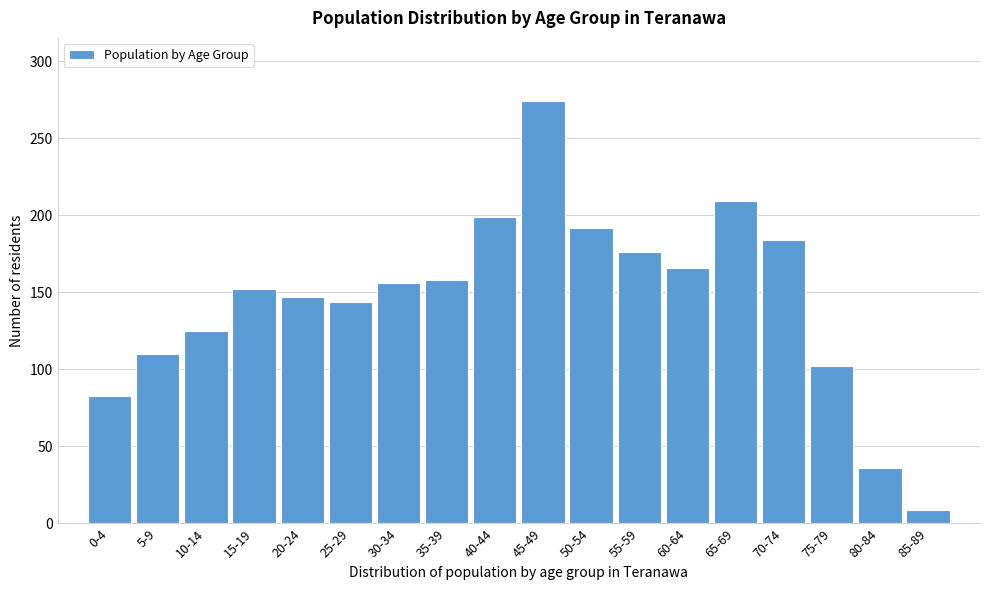

Reading left to right, transcribe all the data shown in this chart.

83	110	125	152	147	144	156	158	199	274	192	176	166	209	184	102	36	9